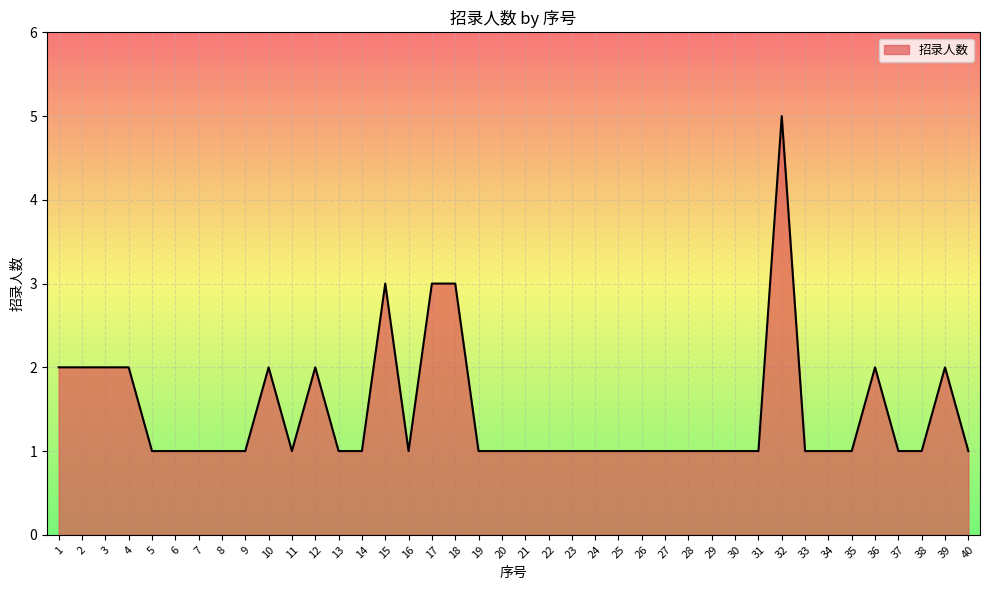

What is the difference between the maximum and minimum values?

4